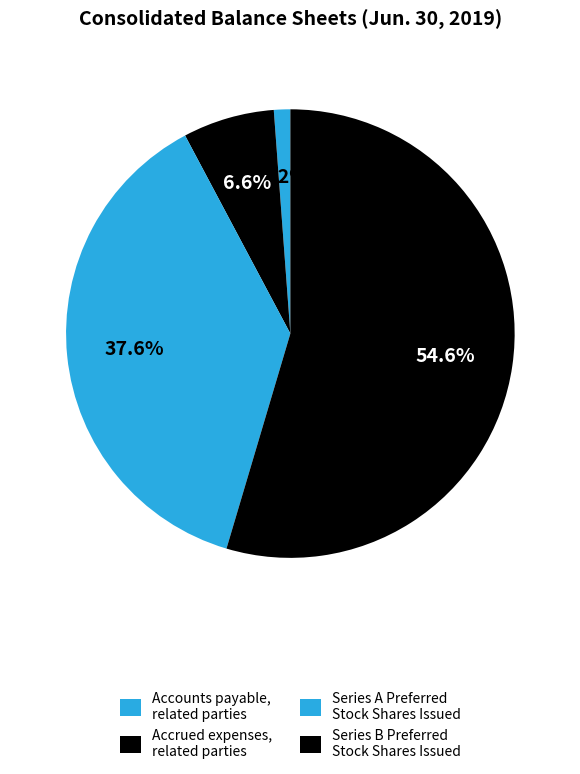

To the nearest percent, what is the difference between the Accrued expenses, related parties and Series A Preferred Stock Shares Issued slice percentages?

31%